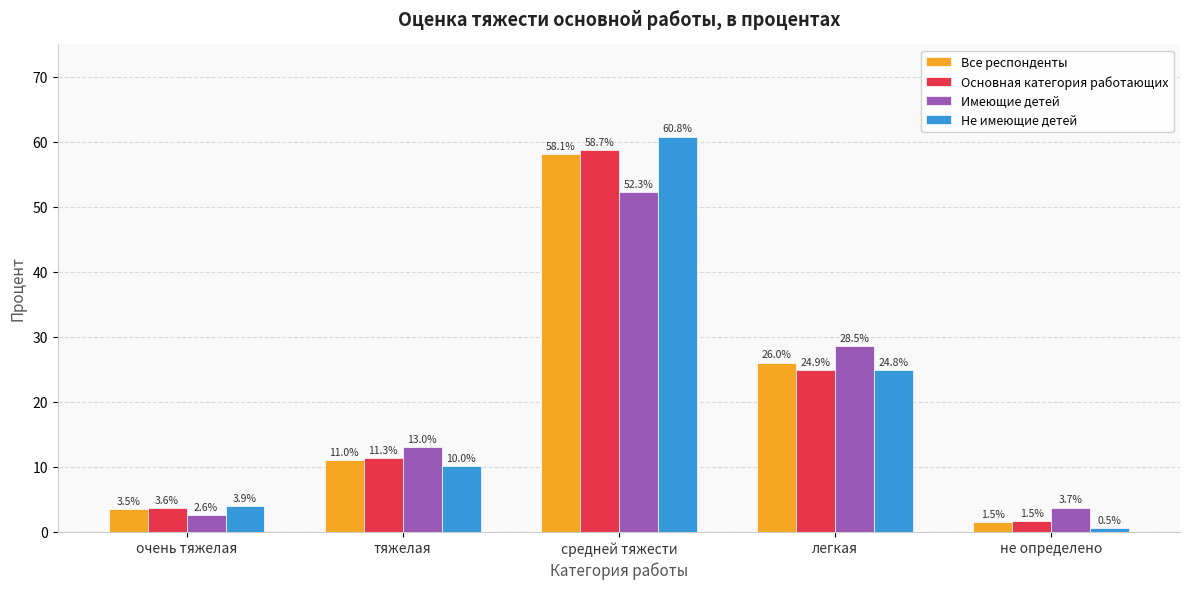

What is the sum of the Все респонденты values at не определено and легкая?

27.5